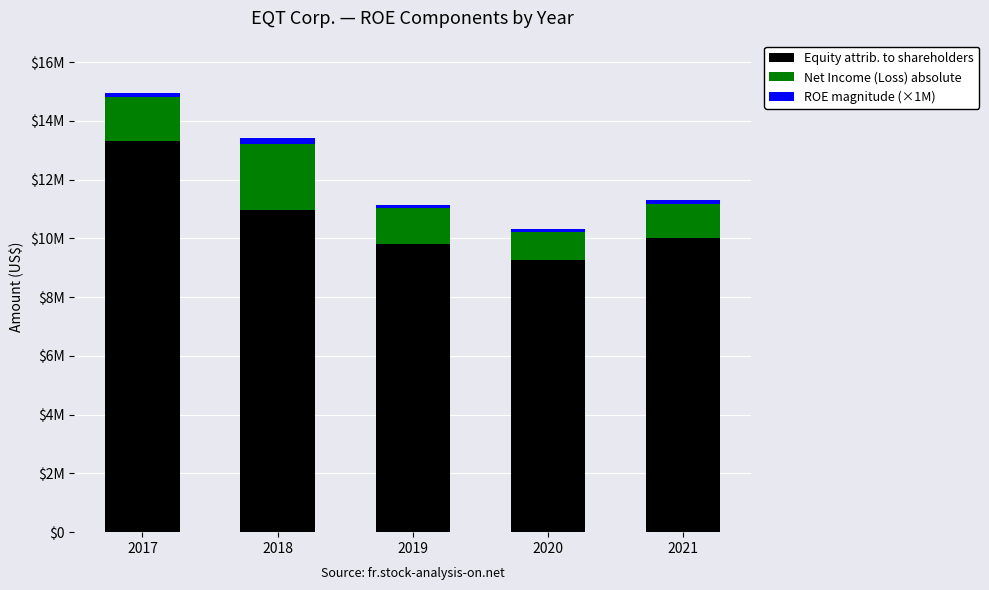

At which label does Equity attrib. to shareholders reach its peak?

2017